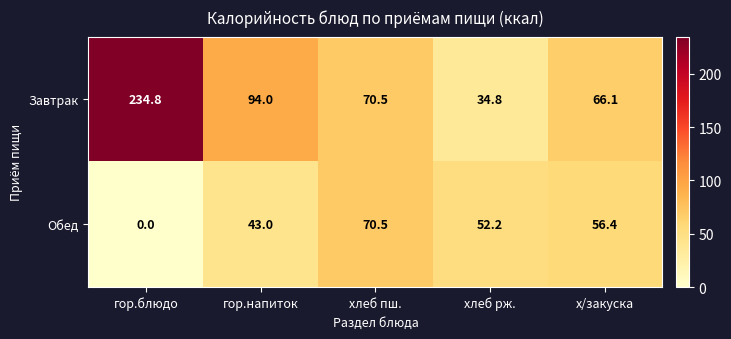

The Обед series shows 8.8 at гор.напиток. True or false?

False